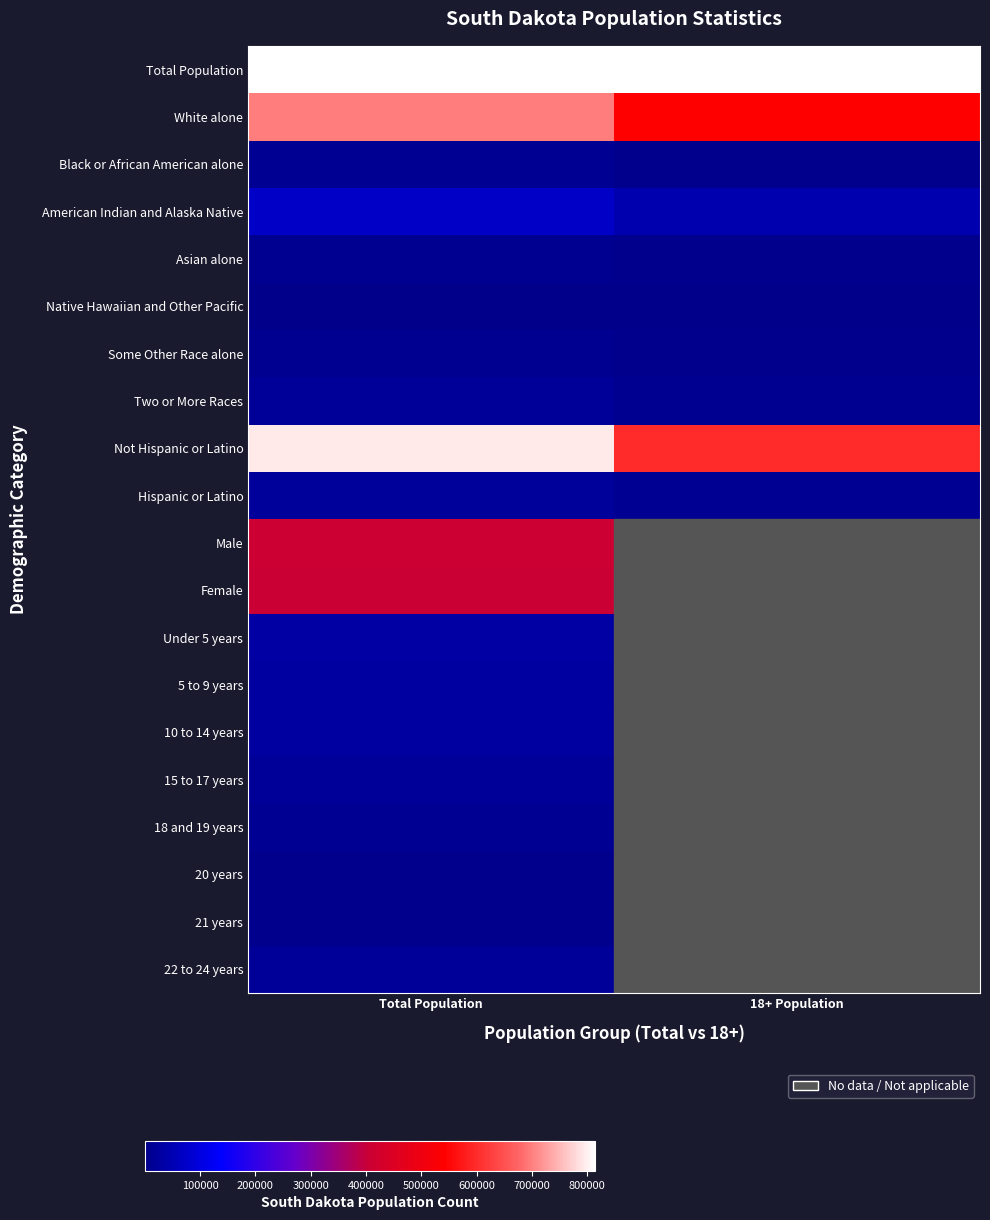

What is the greatest value displayed?

814180.0